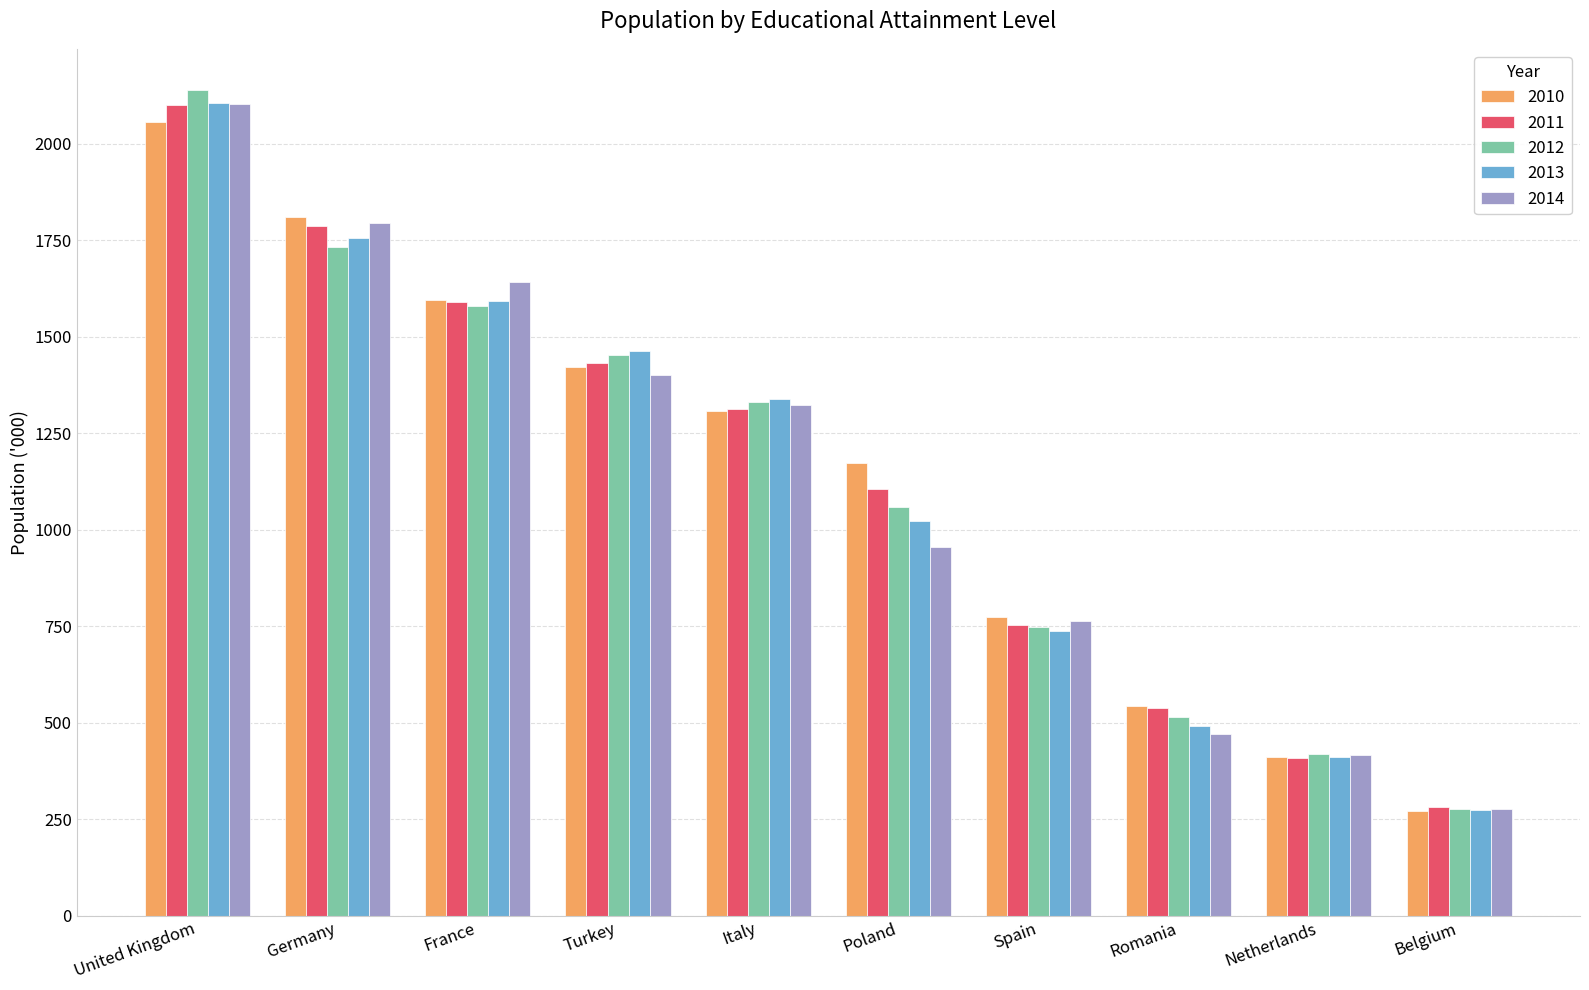

The value of 2014 at Turkey is 1401.8. True or false?

True